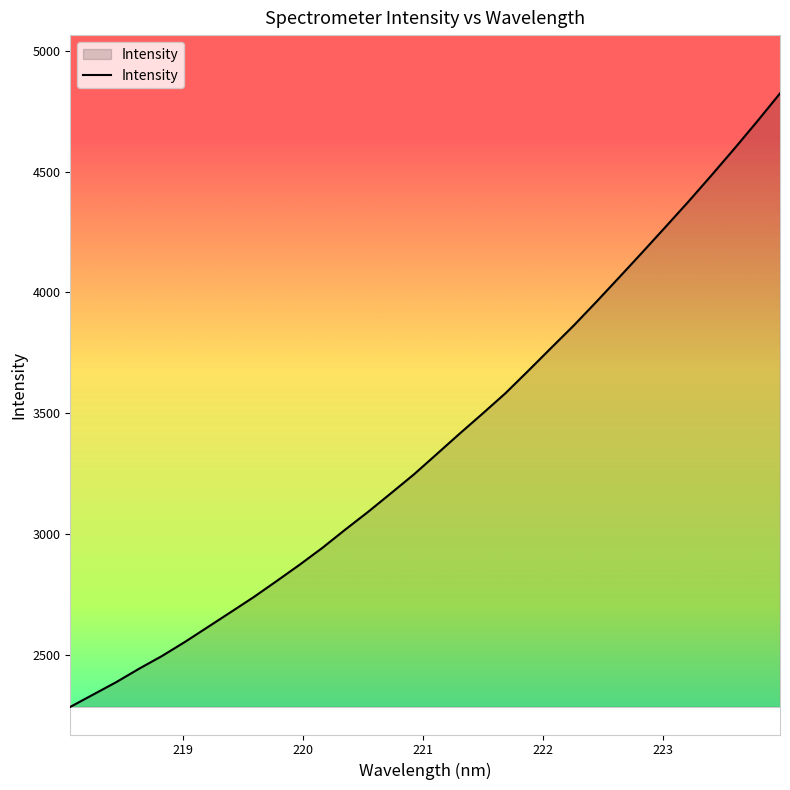

What is the difference between the maximum and minimum values?

2538.4